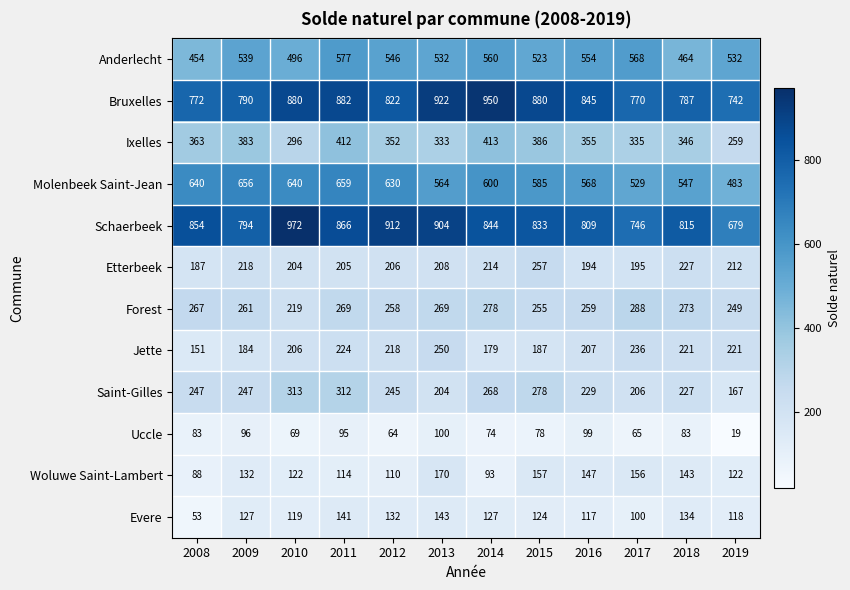

The Evere series shows 118 at 2019. True or false?

True